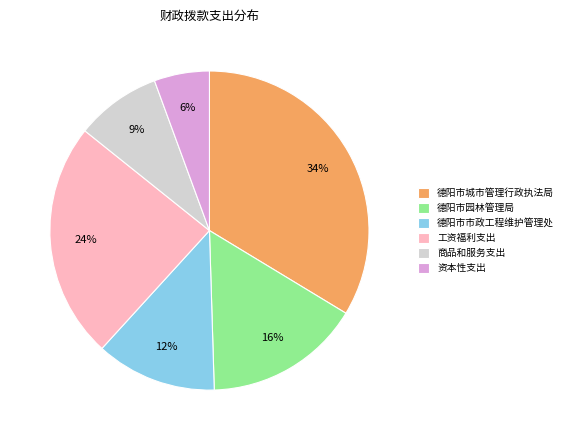

Is it true that 德阳市市政工程维护管理处 is 19% of the pie?

False